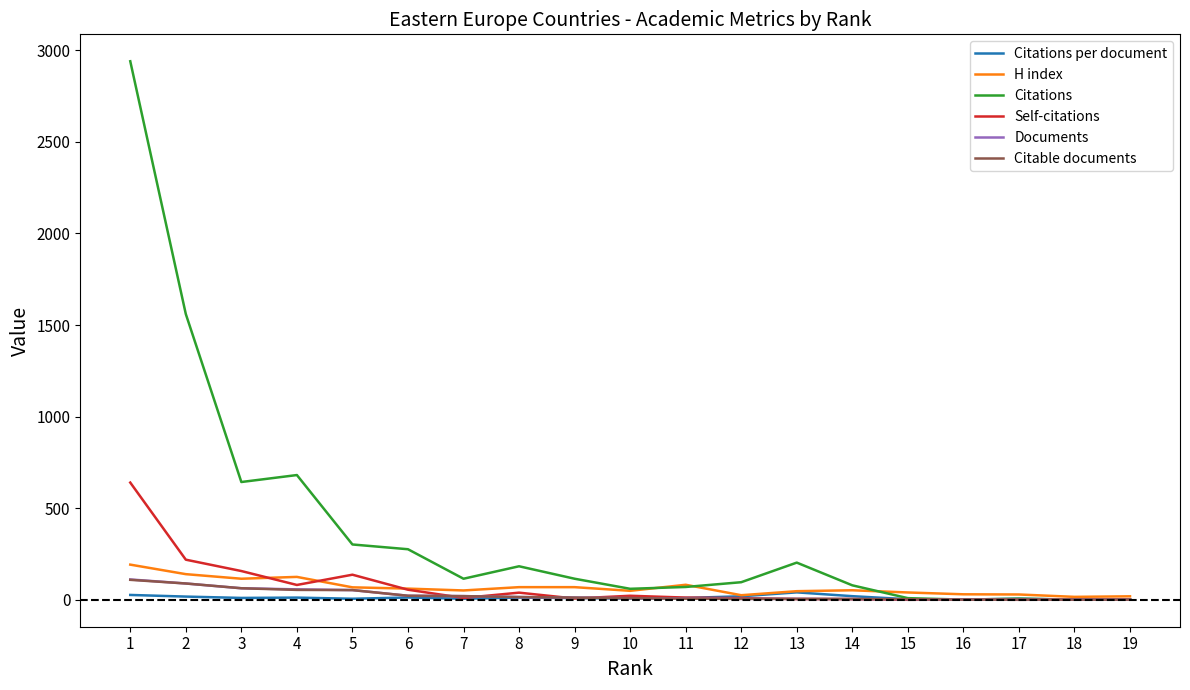

At which category is the sum across all series the highest?

1